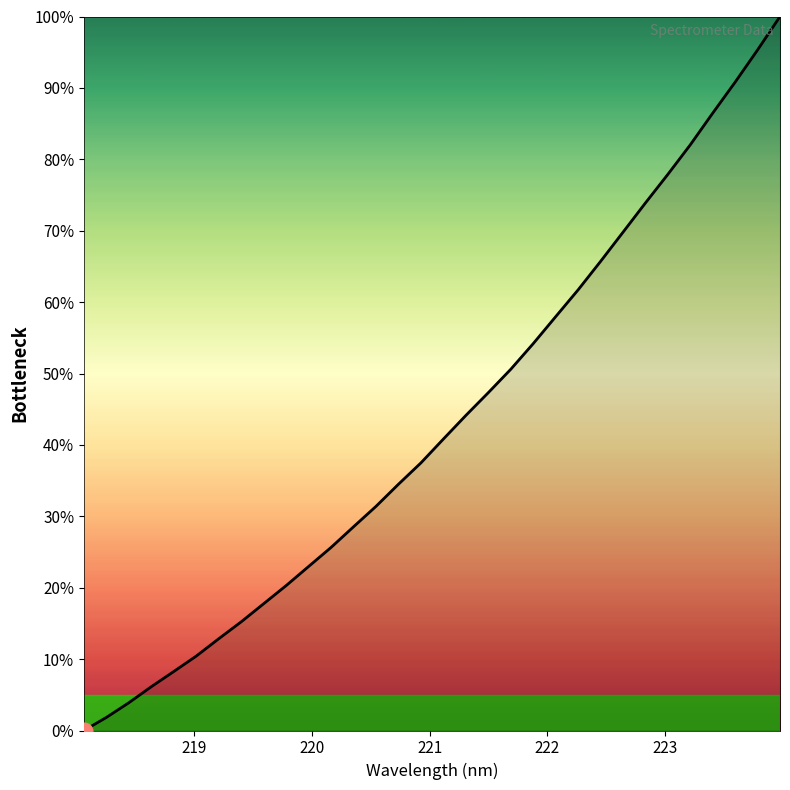

True or false: the data has more than 1 interior local peaks.

False